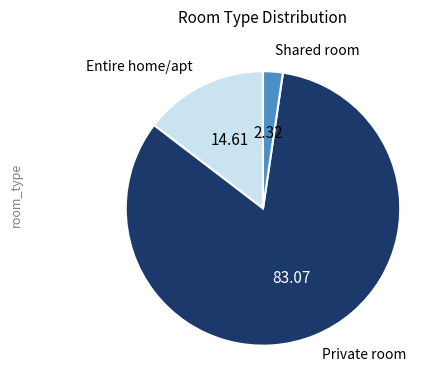

Approximately how many times larger is the value at Entire home/apt compared to Shared room?

6.3